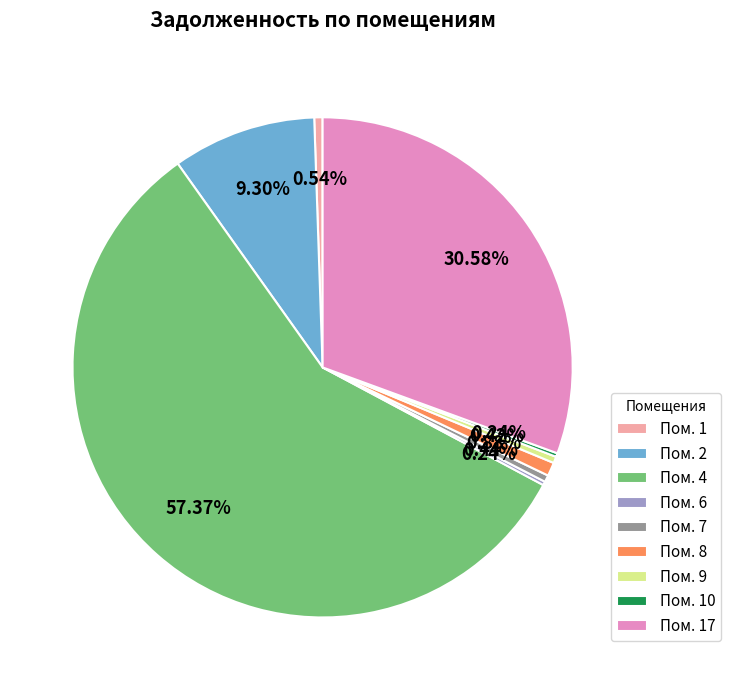

Is the sum of Пом. 2 and Пом. 17 greater than half?

No